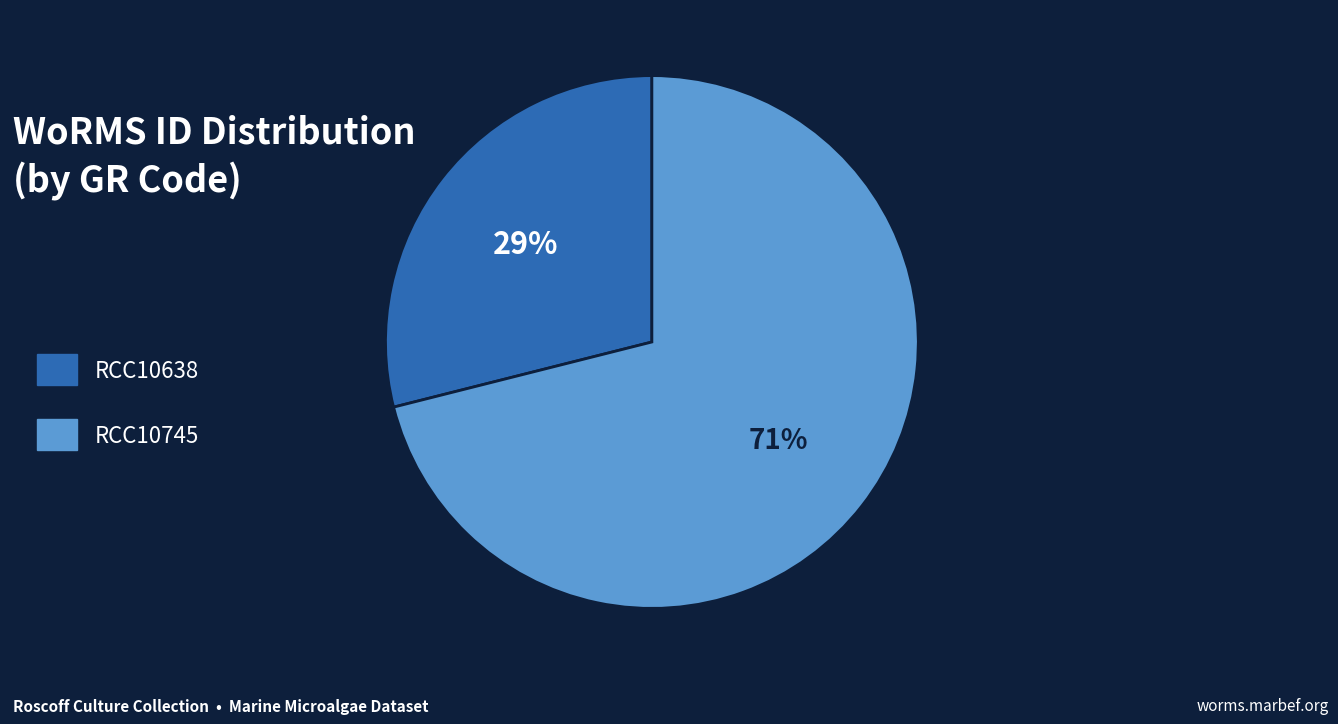

True or false: RCC10638 accounts for 17% of the total.

False